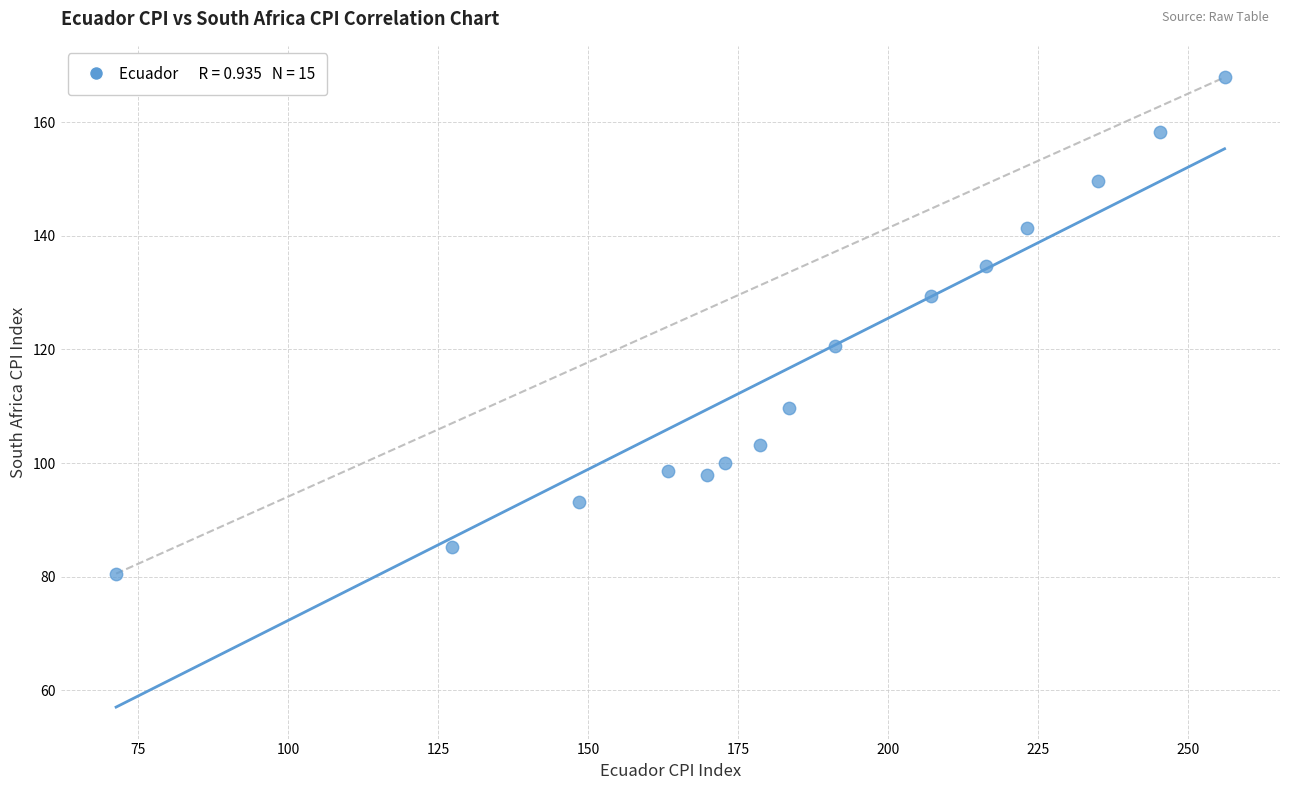

What is the range of X values (max minus min)?

184.9